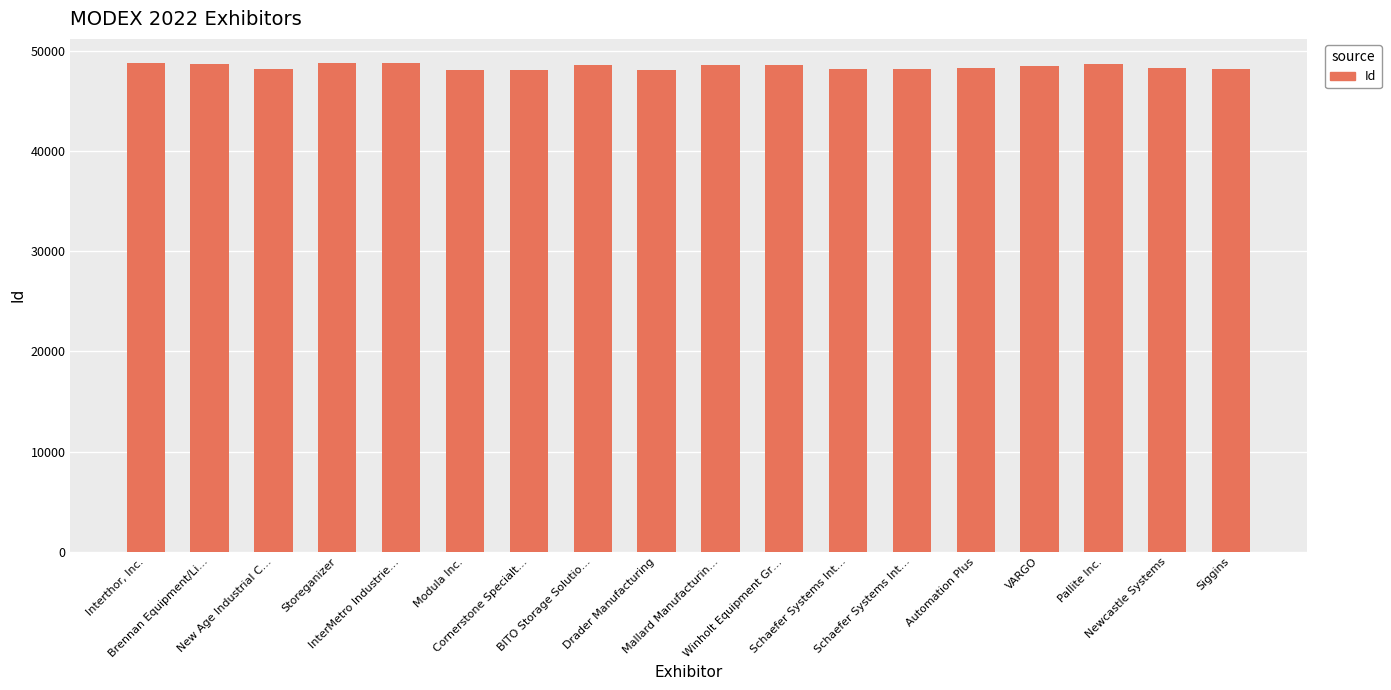

What is the difference between the values at Siggins and InterMetro Industrie…?

546